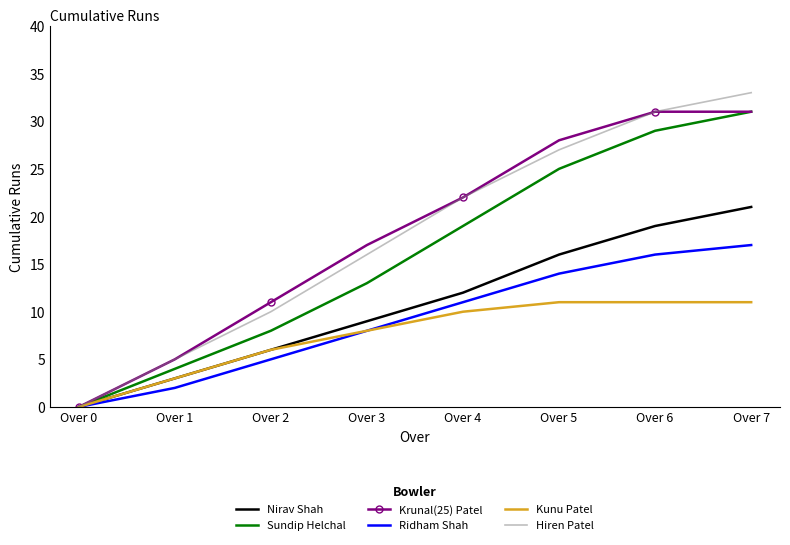

Reading left to right, what are all the values shown in this chart?

Nirav Shah: Over 0=0	Over 1=3	Over 2=6	Over 3=9	Over 4=12	Over 5=16	Over 6=19	Over 7=21
Sundip Helchal: Over 0=0	Over 1=4	Over 2=8	Over 3=13	Over 4=19	Over 5=25	Over 6=29	Over 7=31
Krunal(25) Patel: Over 0=0	Over 1=5	Over 2=11	Over 3=17	Over 4=22	Over 5=28	Over 6=31	Over 7=31
Ridham Shah: Over 0=0	Over 1=2	Over 2=5	Over 3=8	Over 4=11	Over 5=14	Over 6=16	Over 7=17
Kunu Patel: Over 0=0	Over 1=3	Over 2=6	Over 3=8	Over 4=10	Over 5=11	Over 6=11	Over 7=11
Hiren Patel: Over 0=0	Over 1=5	Over 2=10	Over 3=16	Over 4=22	Over 5=27	Over 6=31	Over 7=33